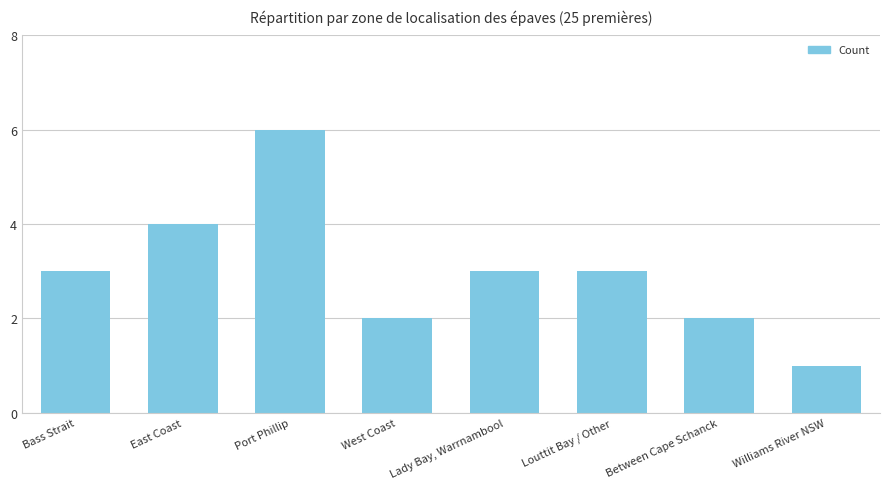

What is the change in value from Between Cape Schanck to Williams River NSW?

-1